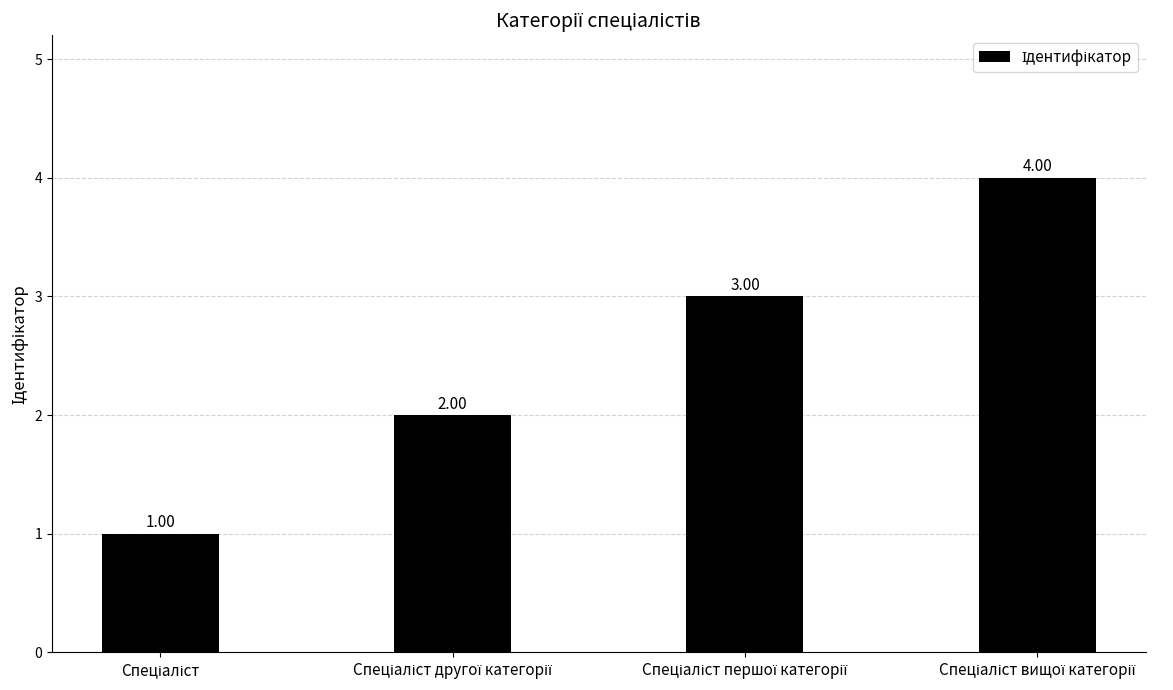

How many data points does each series have?

4